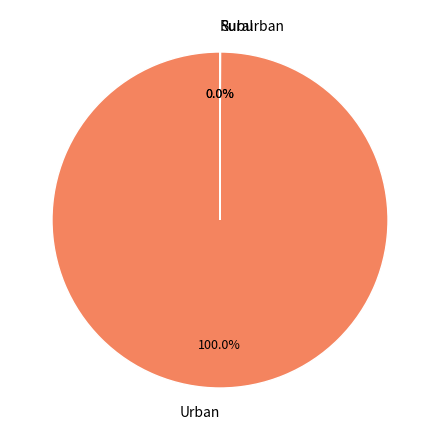

Is there any slice that represents more than half of the pie?

Yes